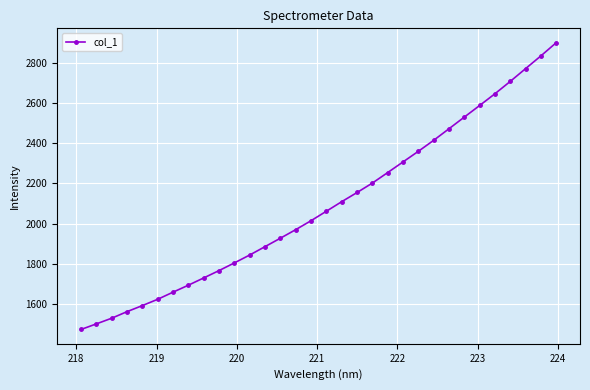

What is the value of the 16th point from the left?

2014.8